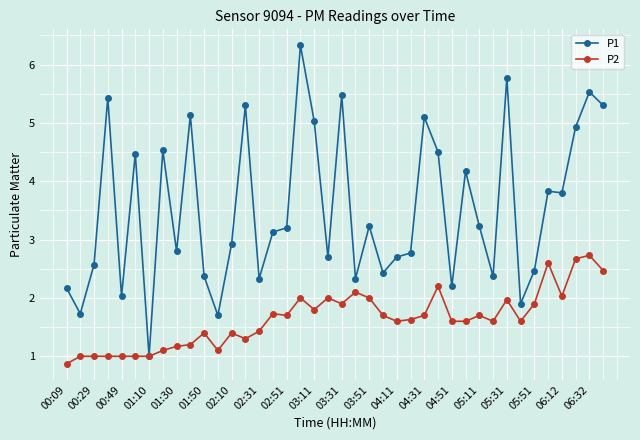

What is the minimum value for P2?

0.9